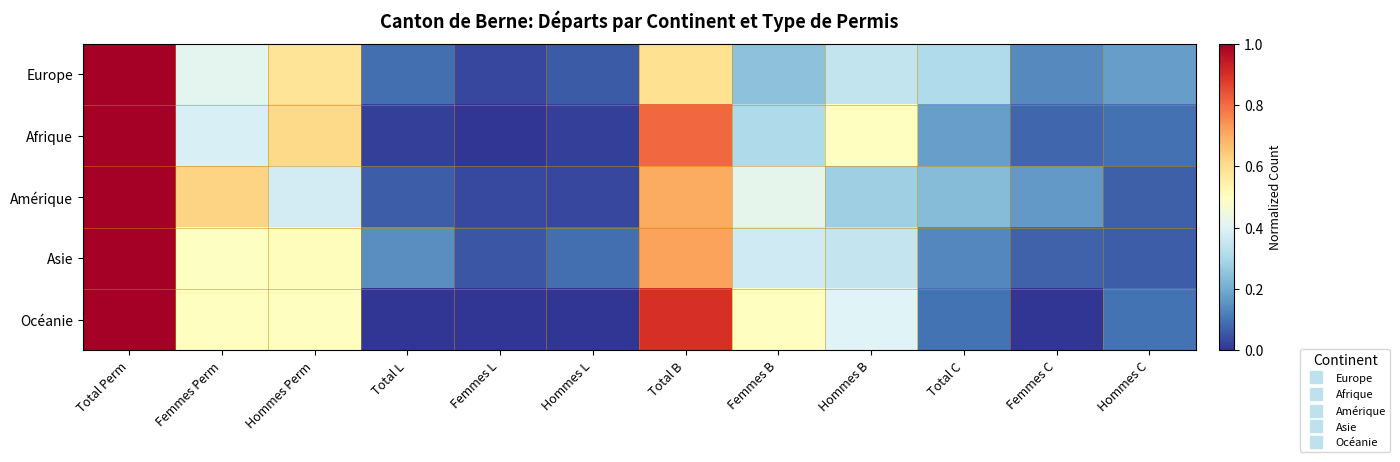

Which series changed the most between Hommes Perm and Hommes C?

Afrique